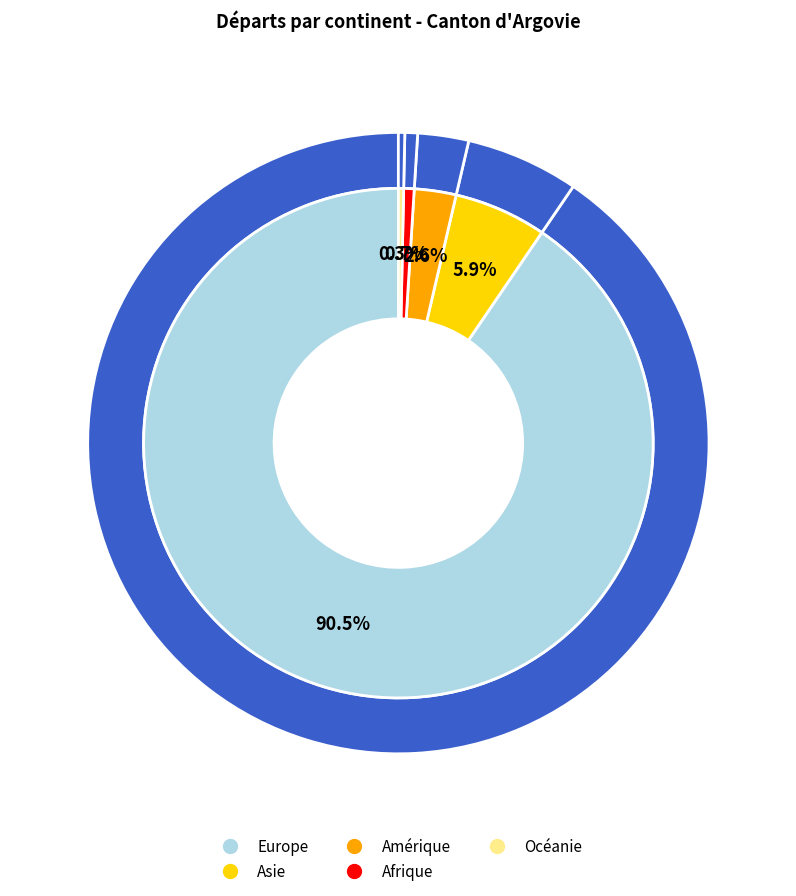

Rank the categories by value from lowest to highest.

Océanie, Afrique, Amérique, Asie, Europe